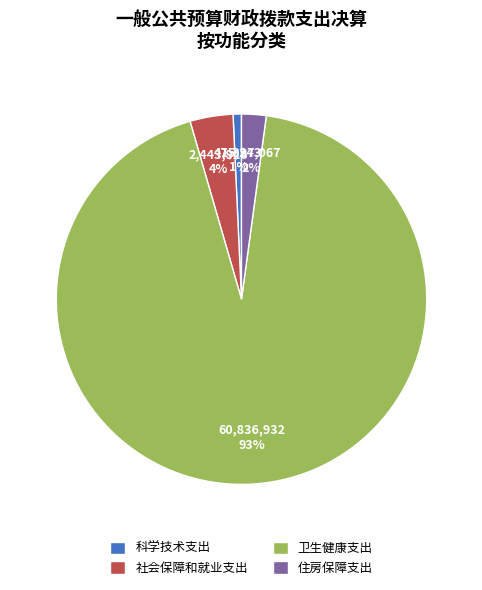

Which category has the biggest portion of the pie?

卫生健康支出